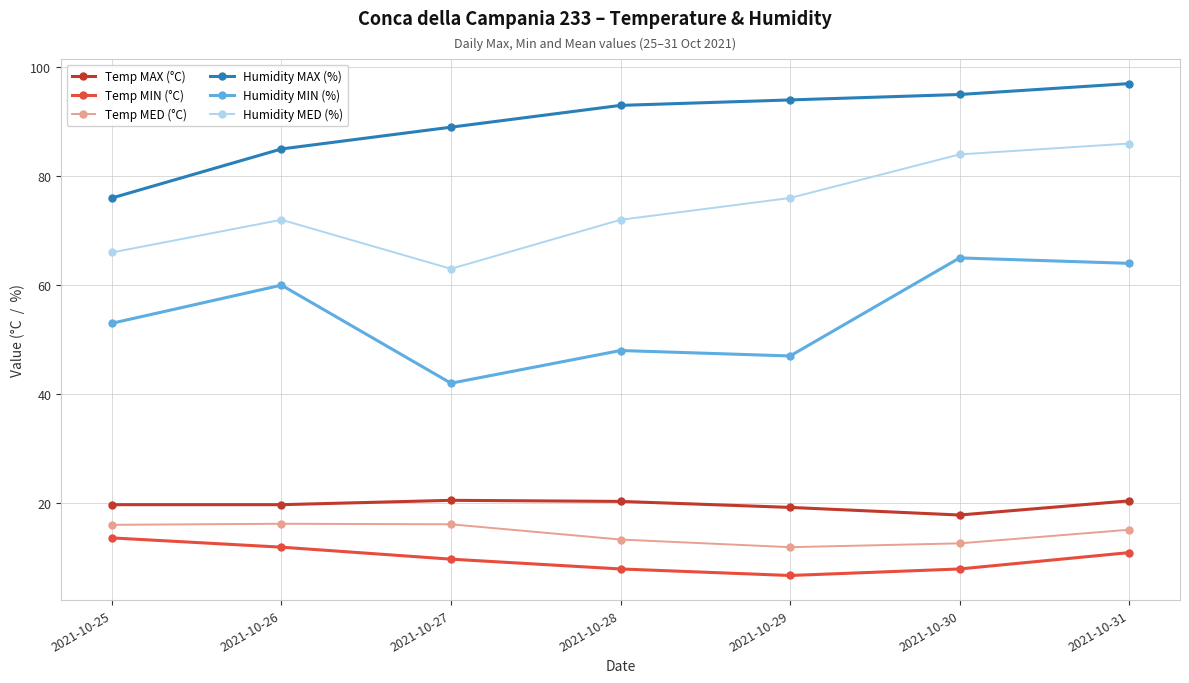

How many values in the Temp MIN (°C) series are below 9?

3